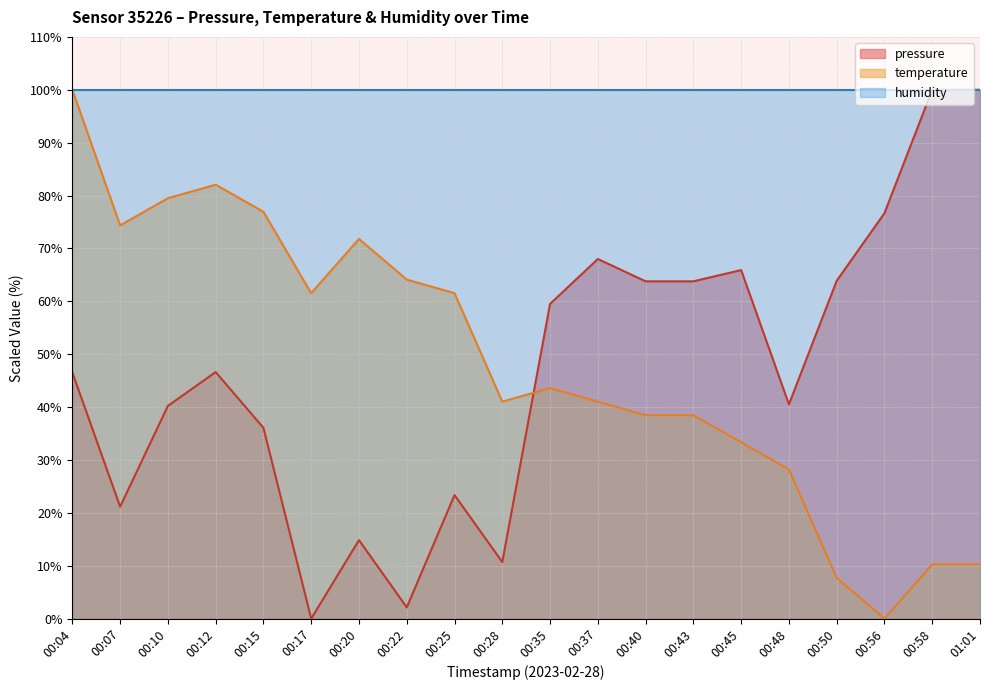

What are all the series names shown in the legend?

pressure, temperature, humidity